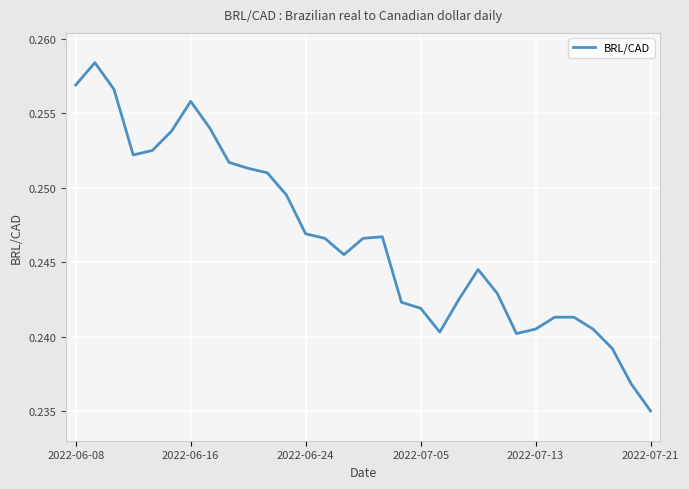

At which category does the chart reach its minimum across all series?

2022-07-21